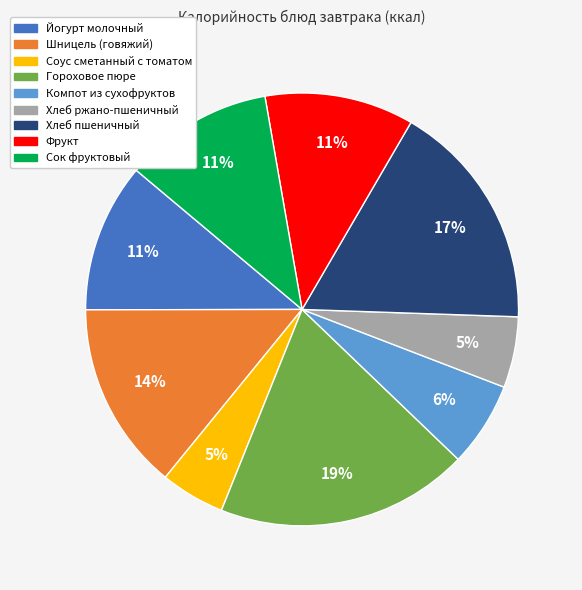

Is there a majority slice in this chart?

No